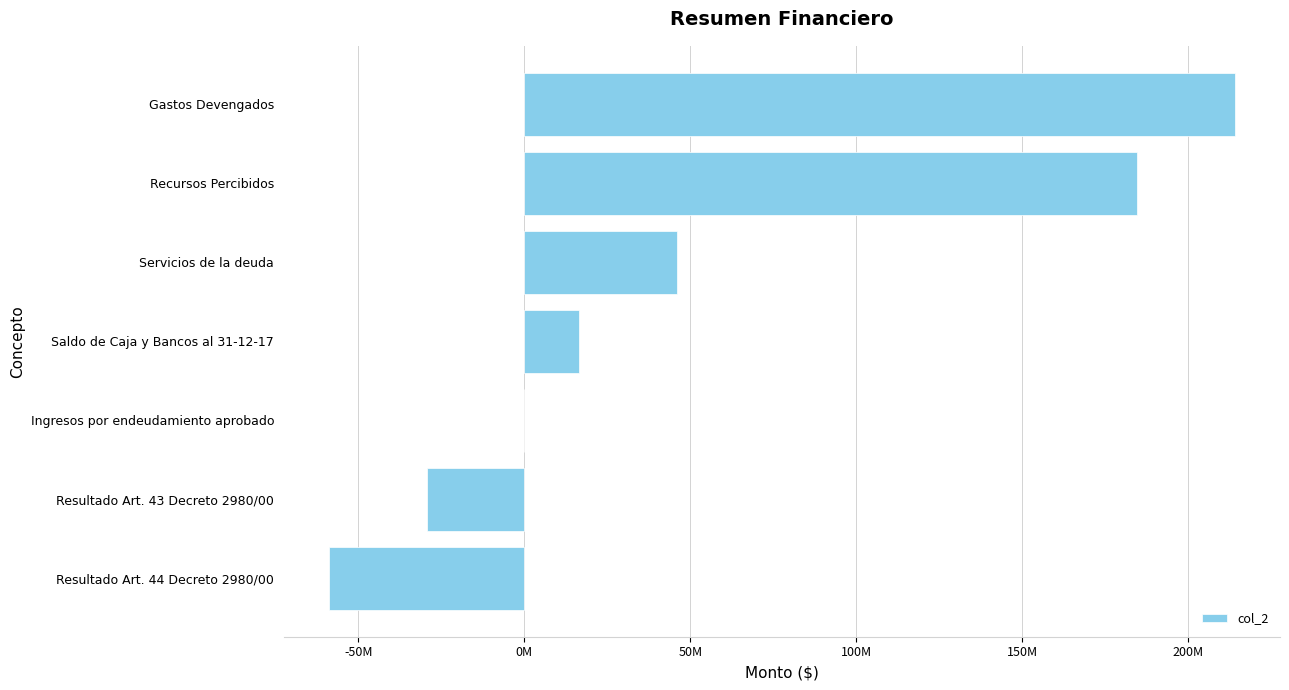

What is the smallest value displayed?

-58865972.4